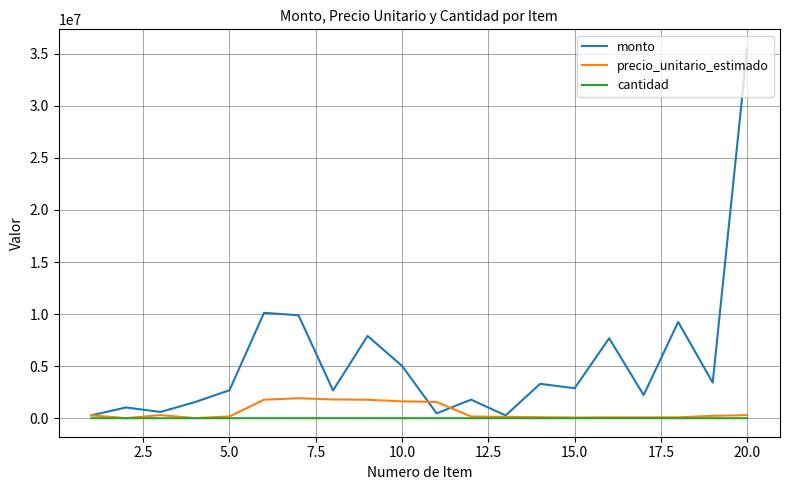

What is the maximum value for precio_unitario_estimado?

1920000.0